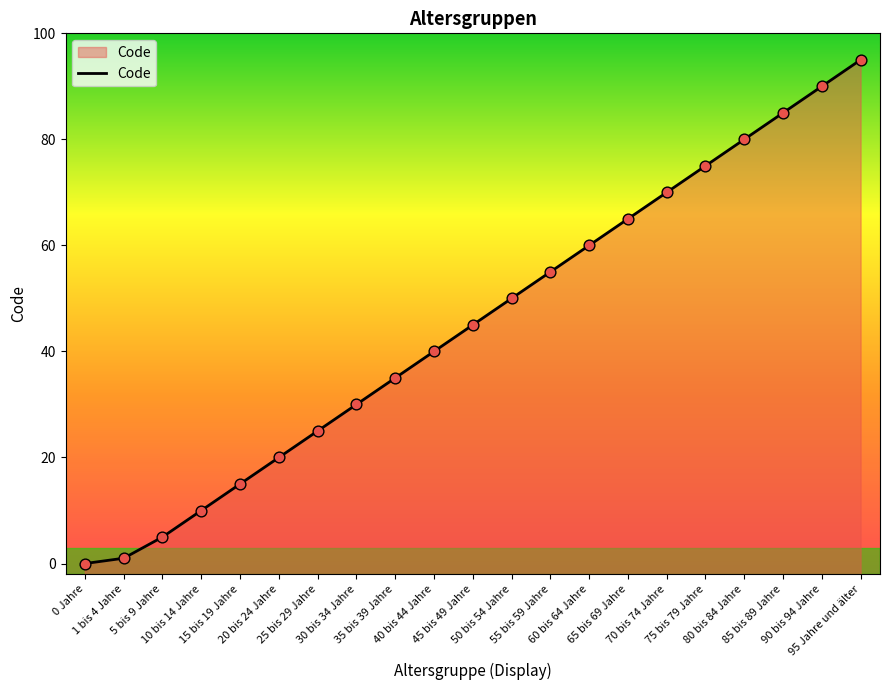

What is the change in value from 75 bis 79 Jahre to 95 Jahre und älter?

+20